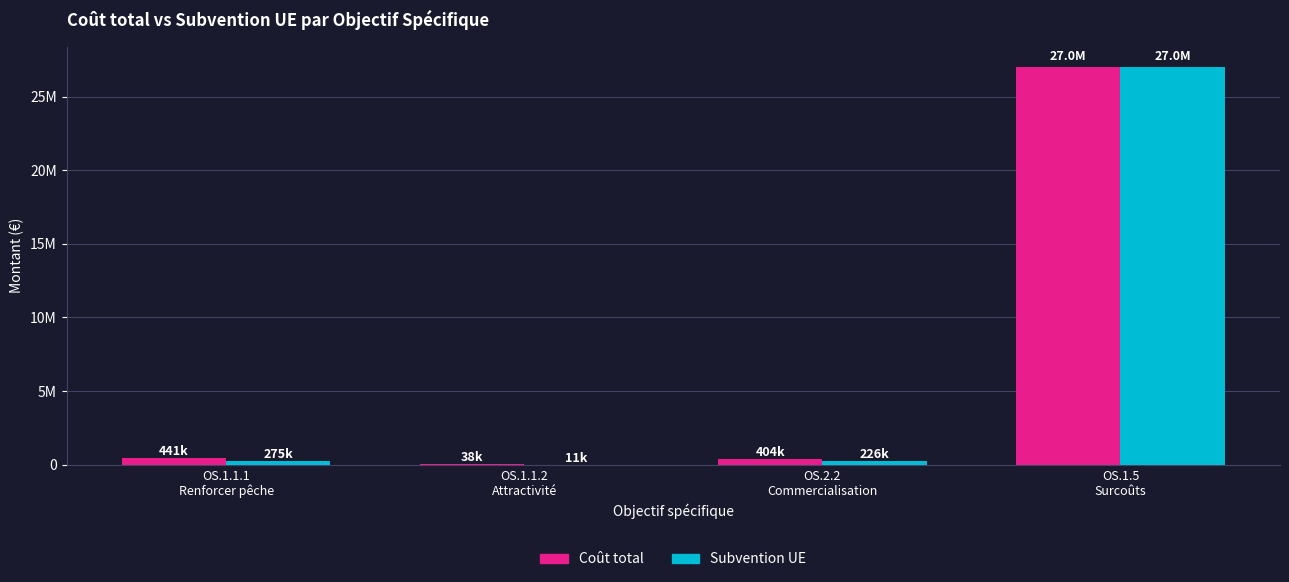

What are all the series names shown in the legend?

Coût total, Subvention UE